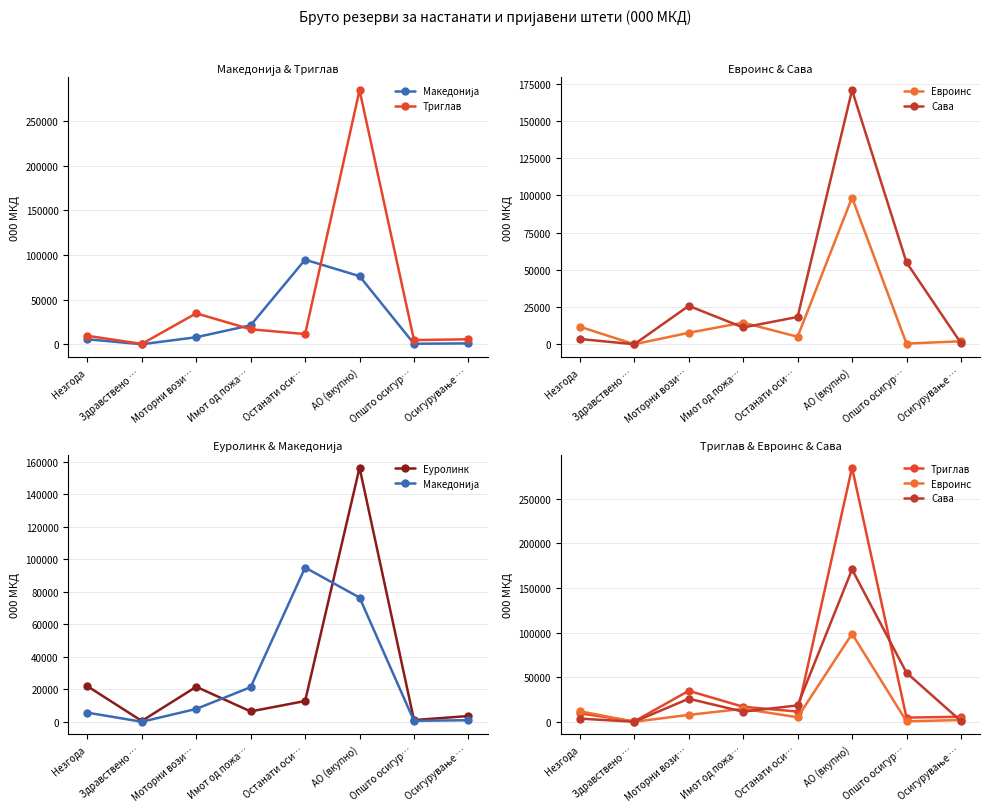

The value of Триглав at Здравствено … is 423. True or false?

True